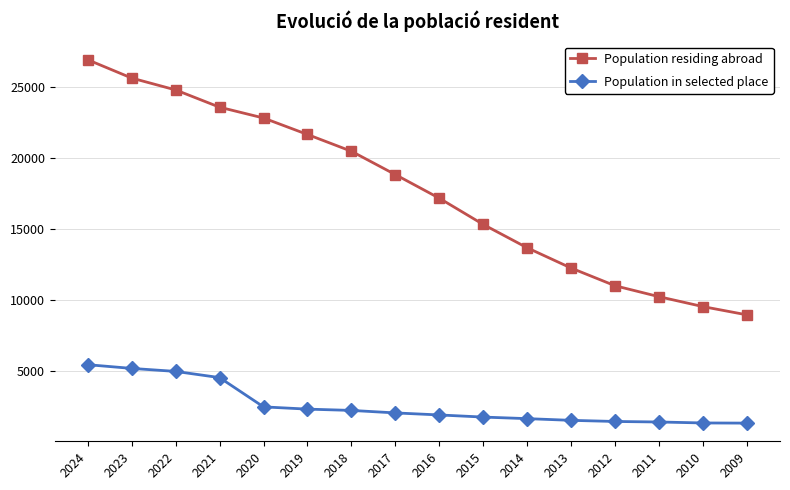

How many data points does each series have?

16